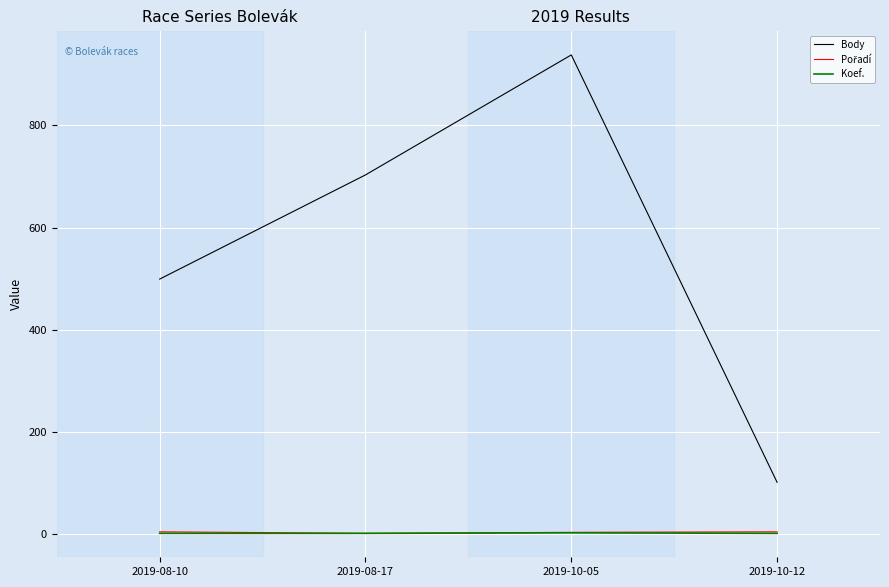

What is the total value across all series at 2019-08-10?

504